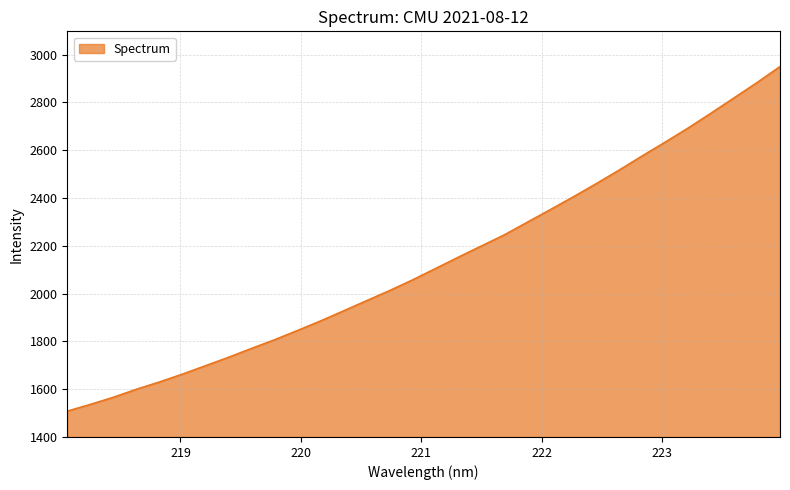

What is the maximum value shown in the chart?

2950.2